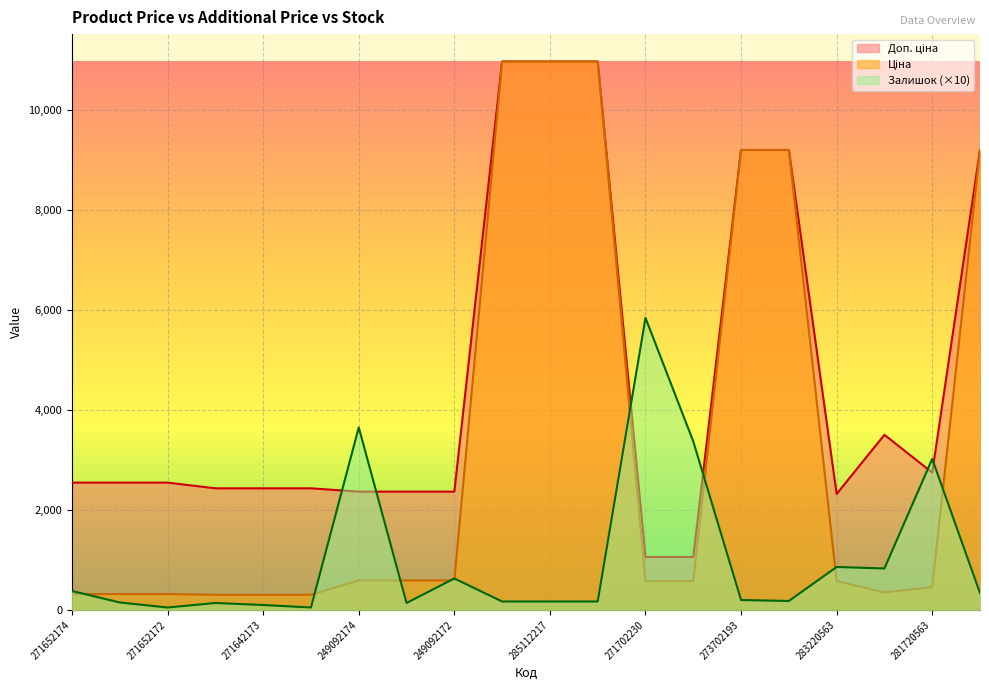

What position from the right is 285112220?

11